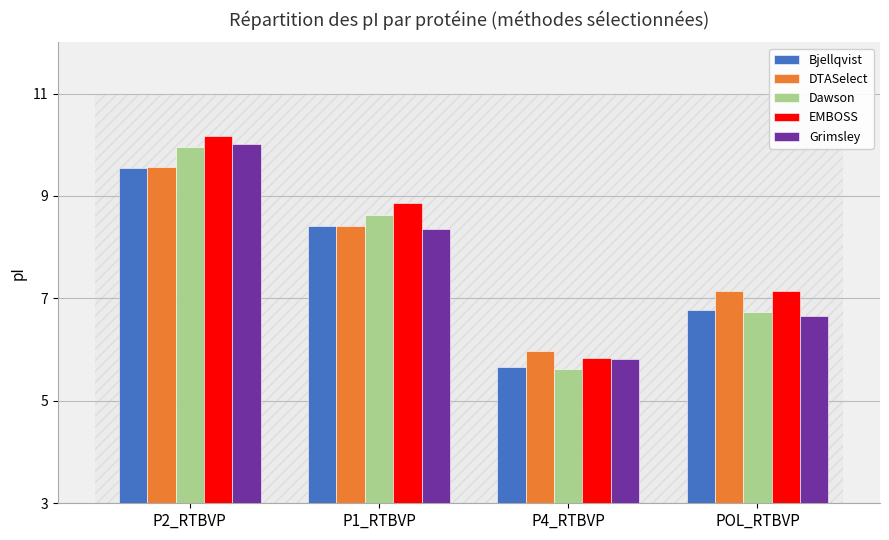

Where does the Grimsley series first go above 8?

P2_RTBVP